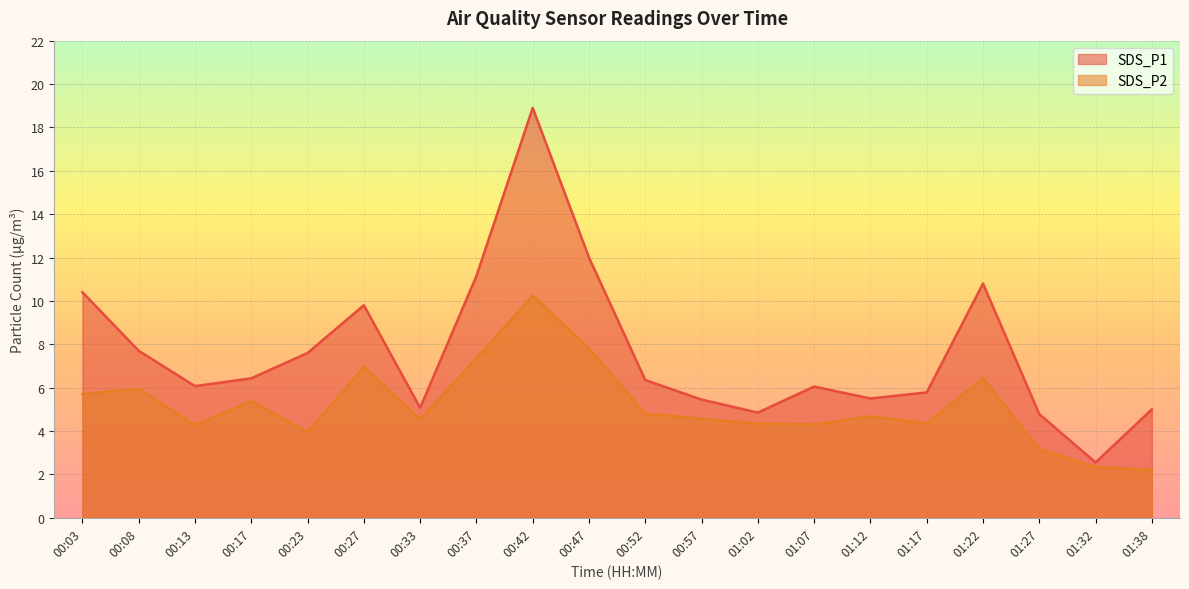

What are all the series names shown in the legend?

SDS_P1, SDS_P2